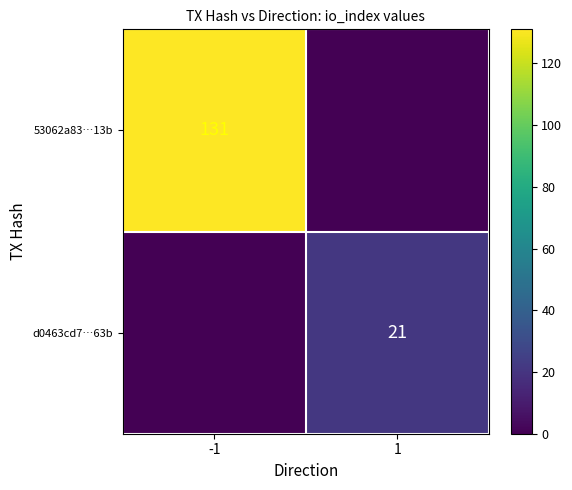

Is the value of 53062a83…13b at -1 greater than the value of d0463cd7…63b at 1?

Yes